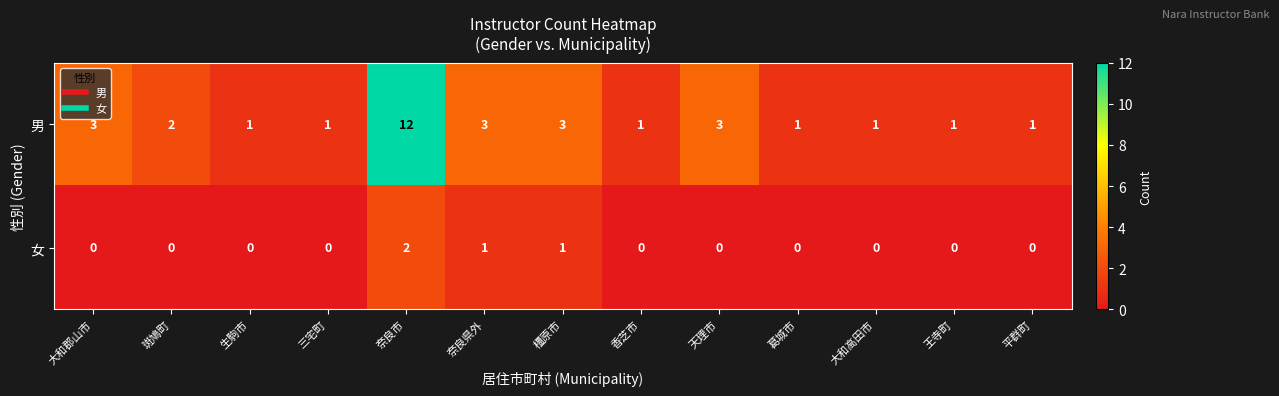

What is the difference between the 男 values at 奈良市 and 大和高田市?

11